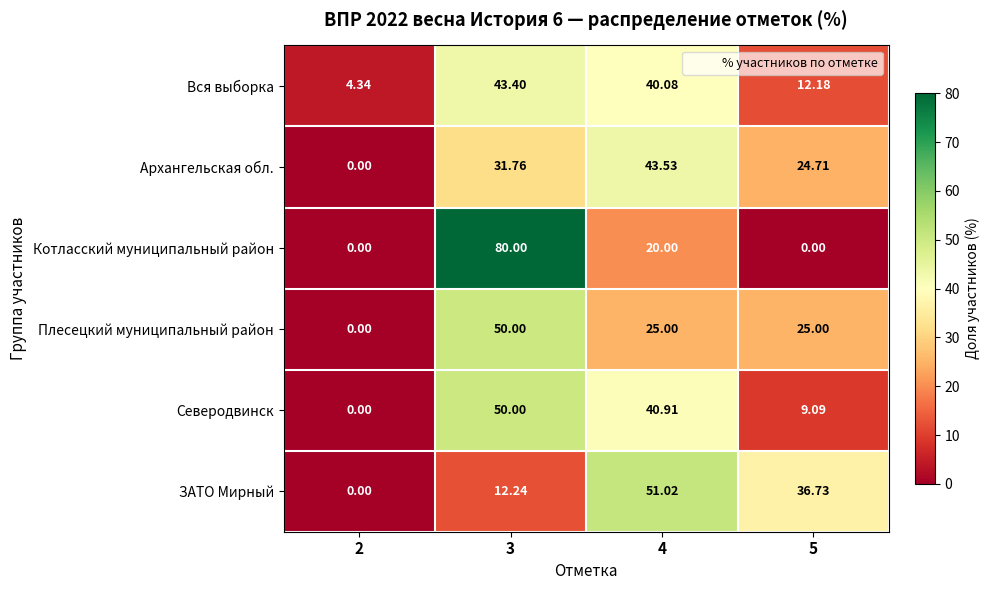

Is the value of Архангельская обл. at 3 greater than the value of ЗАТО Мирный at 5?

No